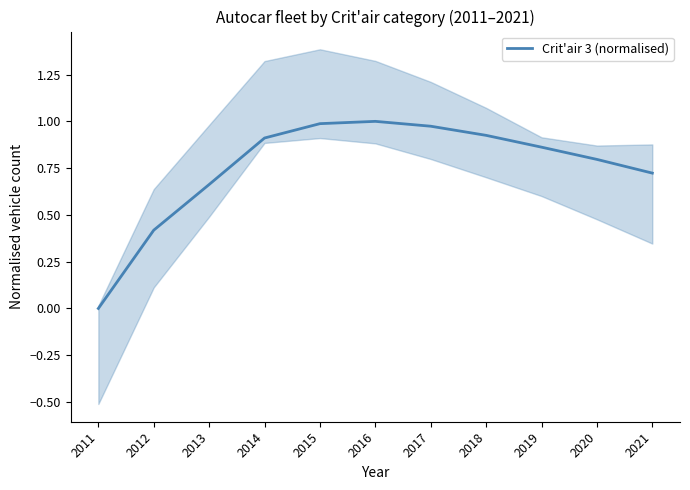

List the labels in order of value, smallest first.

2011, 2012, 2013, 2021, 2020, 2019, 2014, 2018, 2017, 2015, 2016